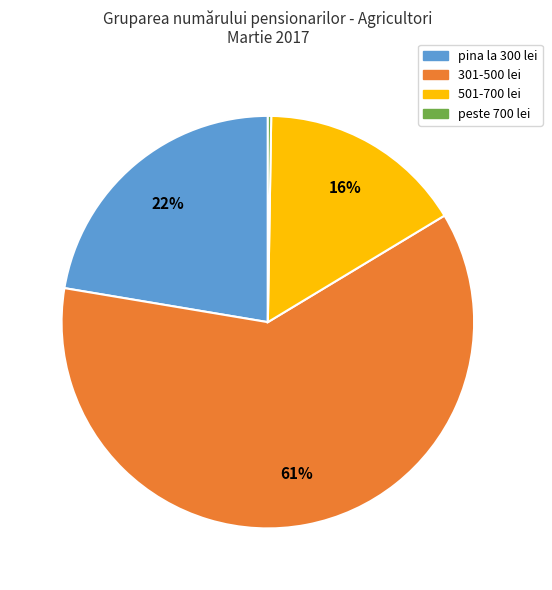

True or false: 501-700 lei accounts for 16% of the total.

True